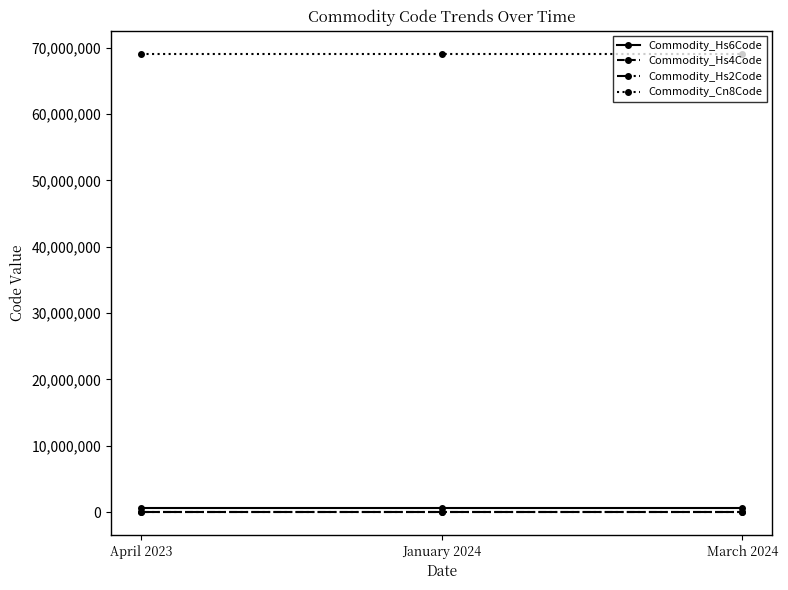

What is the label of the 3rd point from the left?

March 2024